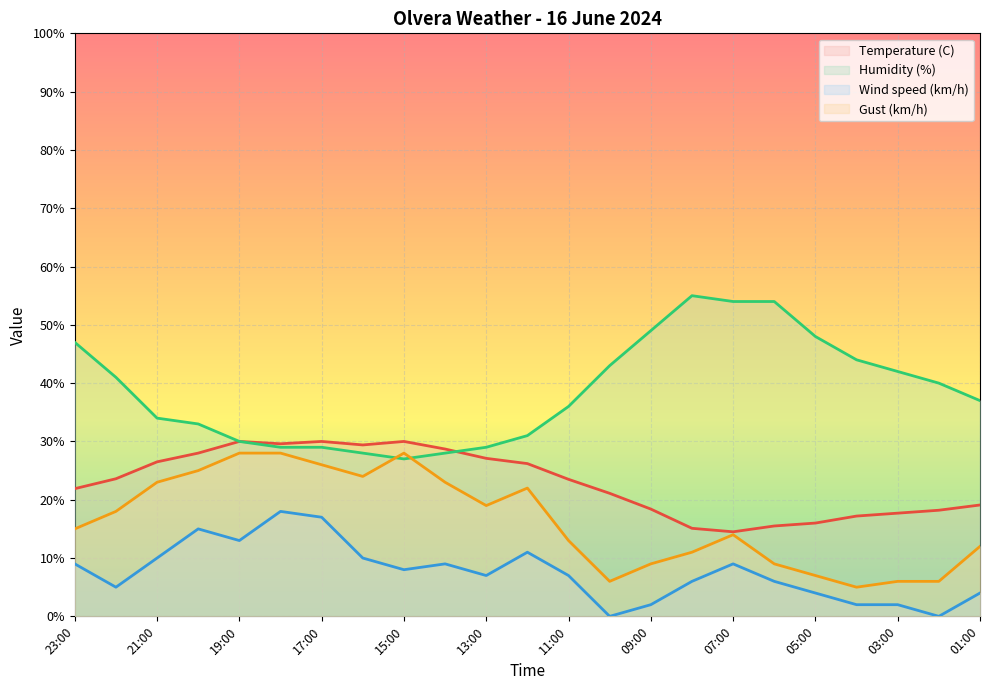

Reading left to right, list all the values displayed in this chart.

Temperature (C): 23:00=21.9	22:00=23.6	21:00=26.5	20:00=28.0	19:00=30.0	18:00=29.6	17:00=30.0	16:00=29.4	15:00=30.0	14:00=28.7	13:00=27.1	12:00=26.2	11:00=23.5	10:00=21.1	09:00=18.4	08:00=15.1	07:00=14.5	06:00=15.5	05:00=16.0	04:00=17.2	03:00=17.7	02:00=18.2	01:00=19.1
Humidity (%): 23:00=47.0	22:00=41.0	21:00=34.0	20:00=33.0	19:00=30.0	18:00=29.0	17:00=29.0	16:00=28.0	15:00=27.0	14:00=28.0	13:00=29.0	12:00=31.0	11:00=36.0	10:00=43.0	09:00=49.0	08:00=55.0	07:00=54.0	06:00=54.0	05:00=48.0	04:00=44.0	03:00=42.0	02:00=40.0	01:00=37.0
Wind speed (km/h): 23:00=9.0	22:00=5.0	21:00=10.0	20:00=15.0	19:00=13.0	18:00=18.0	17:00=17.0	16:00=10.0	15:00=8.0	14:00=9.0	13:00=7.0	12:00=11.0	11:00=7.0	10:00=0.0	09:00=2.0	08:00=6.0	07:00=9.0	06:00=6.0	05:00=4.0	04:00=2.0	03:00=2.0	02:00=0.0	01:00=4.0
Gust (km/h): 23:00=15.0	22:00=18.0	21:00=23.0	20:00=25.0	19:00=28.0	18:00=28.0	17:00=26.0	16:00=24.0	15:00=28.0	14:00=23.0	13:00=19.0	12:00=22.0	11:00=13.0	10:00=6.0	09:00=9.0	08:00=11.0	07:00=14.0	06:00=9.0	05:00=7.0	04:00=5.0	03:00=6.0	02:00=6.0	01:00=12.0